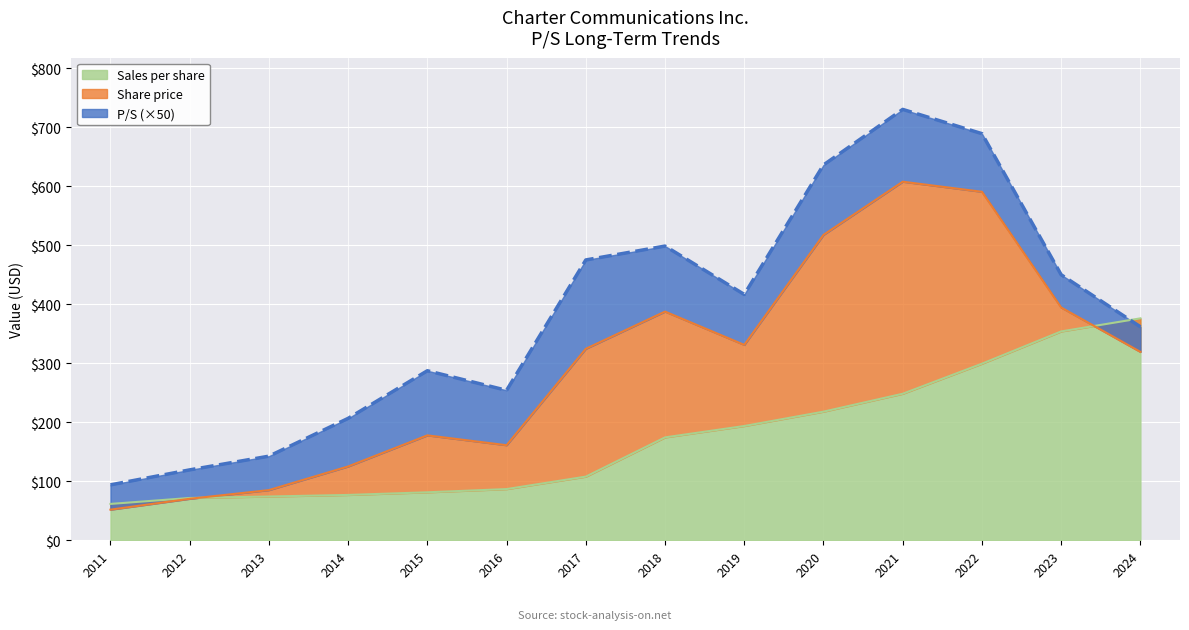

The Sales per share series shows 109.5 at 2014. True or false?

False